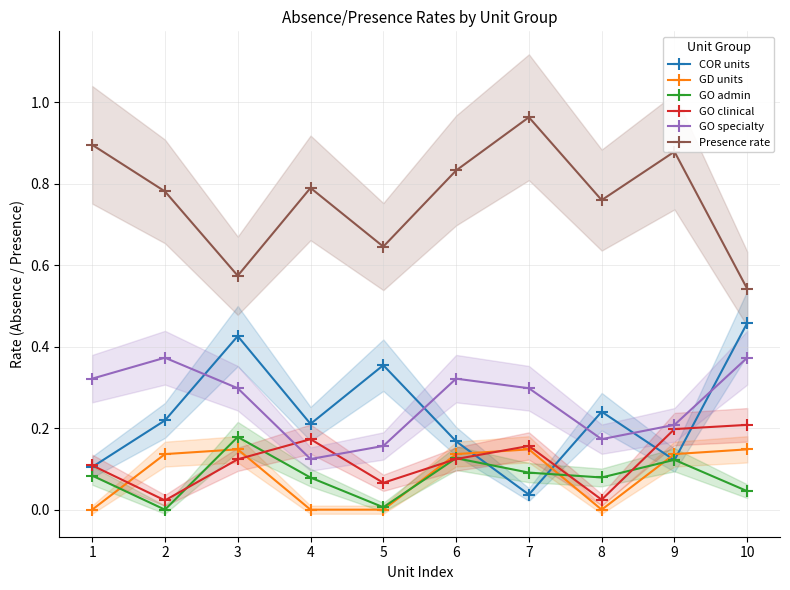

At 2, list the series in order from largest to smallest.

Presence rate, GO specialty, COR units, GD units, GO clinical, GO admin